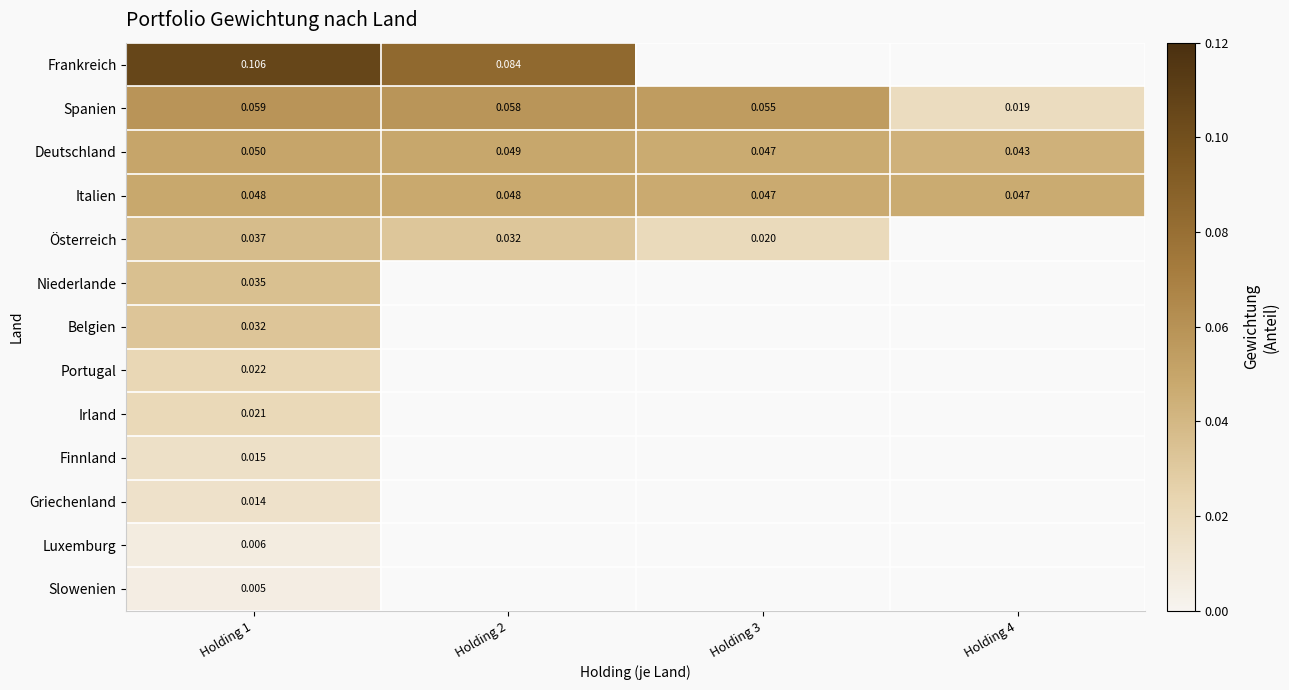

At Holding 1, list the series in order from largest to smallest.

Frankreich, Spanien, Deutschland, Italien, Österreich, Niederlande, Belgien, Portugal, Irland, Finnland, Griechenland, Luxemburg, Slowenien